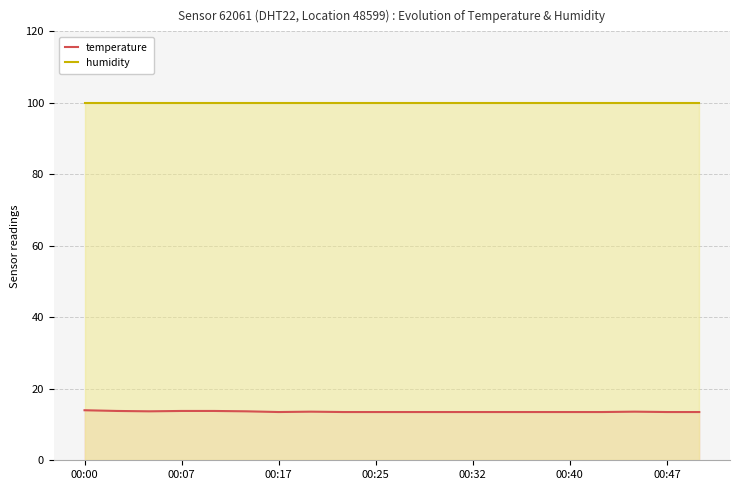

True or false: humidity has more than 1 points higher than both neighbors.

False